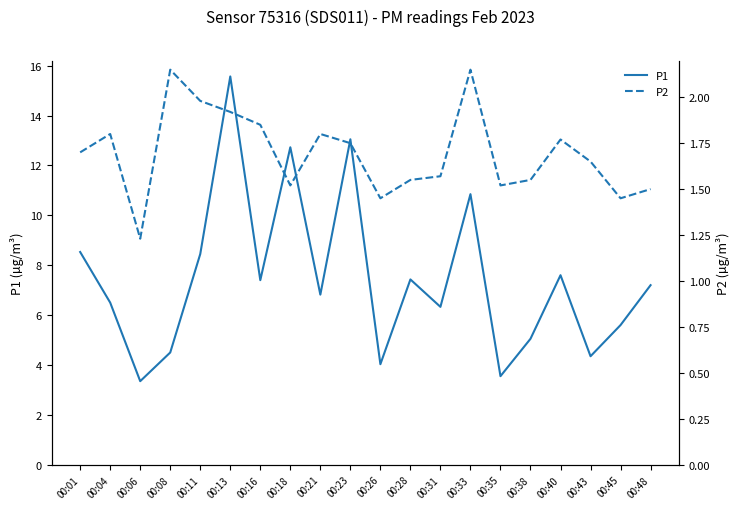

How many lines are shown in the chart?

2